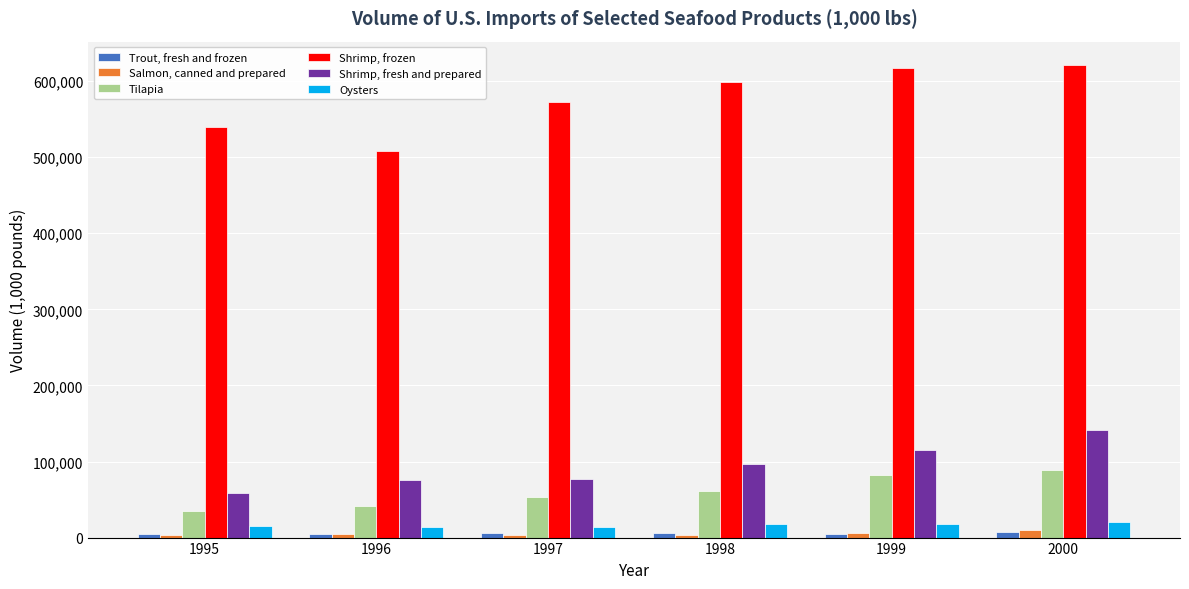

Is it true that Salmon, canned and prepared equals 9453.0 at 2000?

True